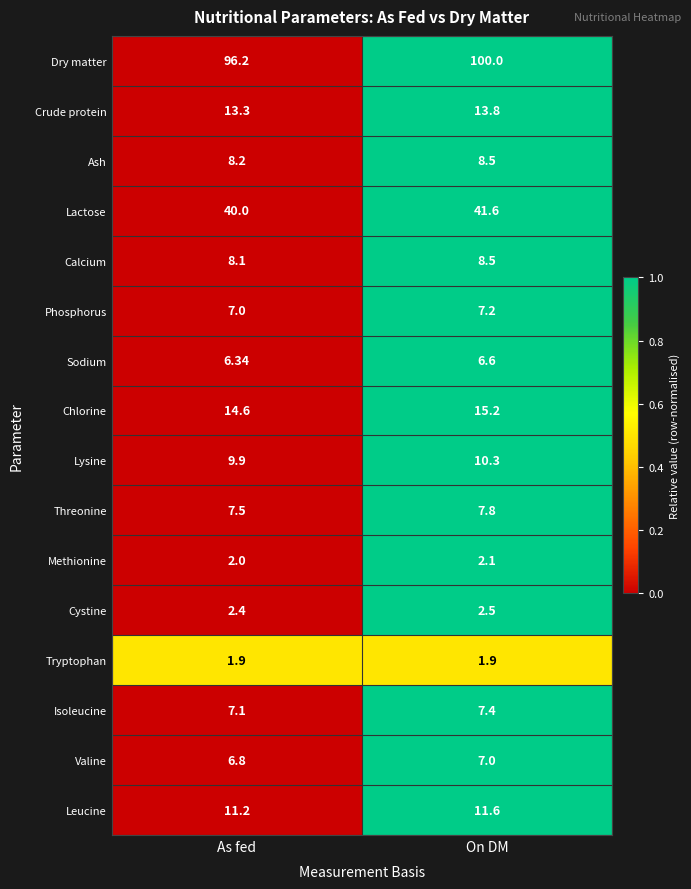

Which series has the largest range (max minus min)?

Dry matter